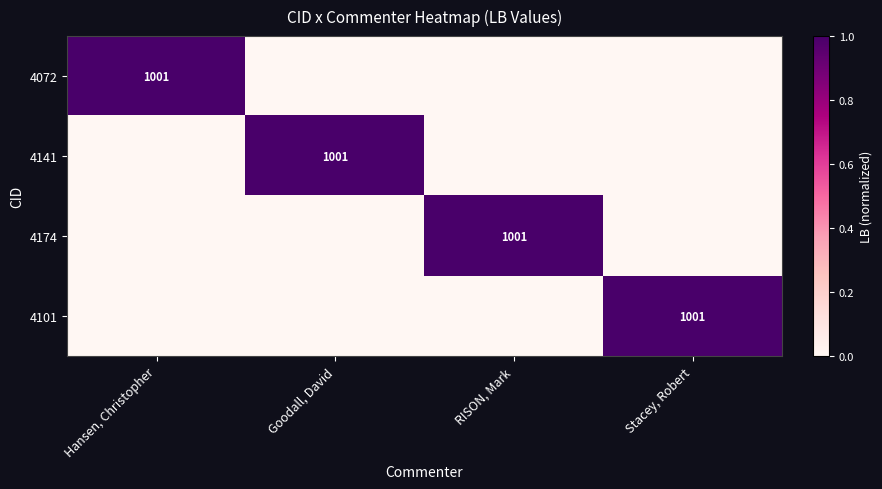

True or false: 4174 has a value of 356 at RISON, Mark.

False